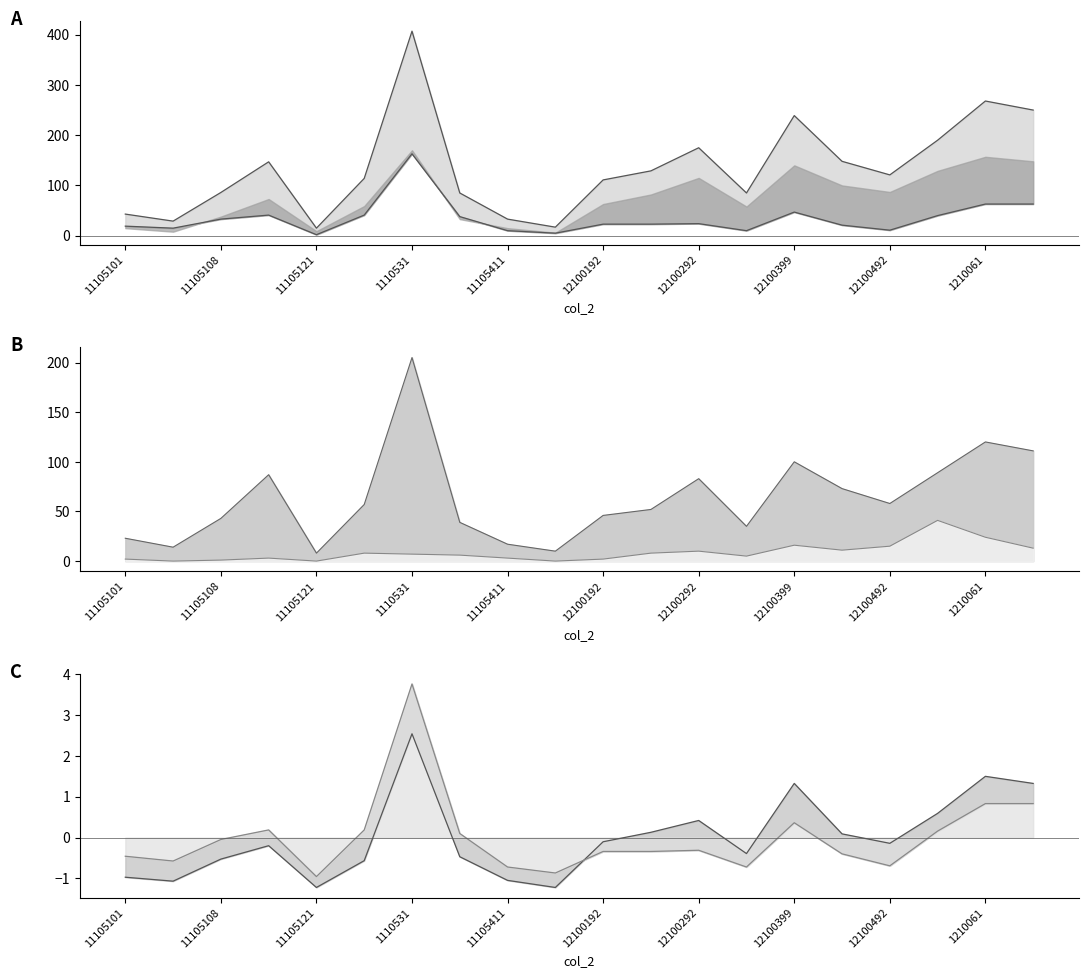

The col_3 line series shows 14.4 at 11105411. True or false?

False